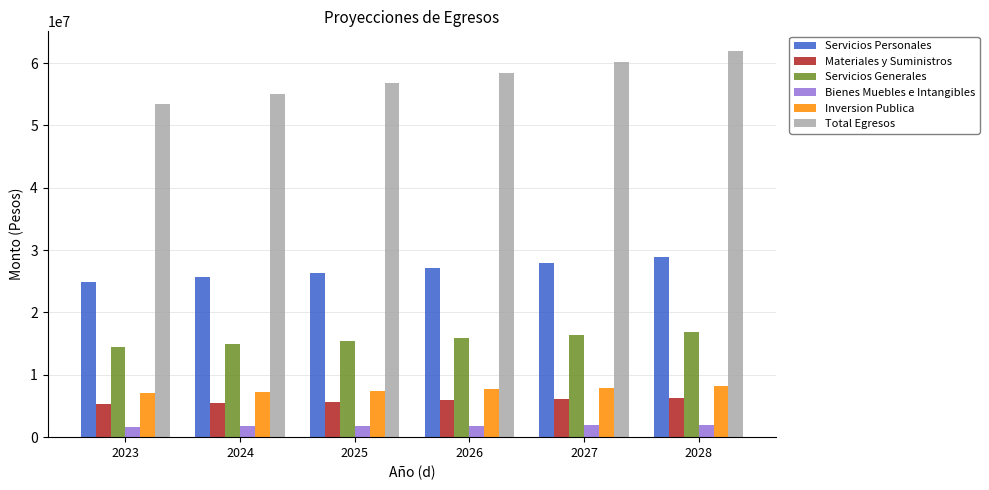

What is the sum of the Total Egresos values at 2027 and 2025?

116940370.9